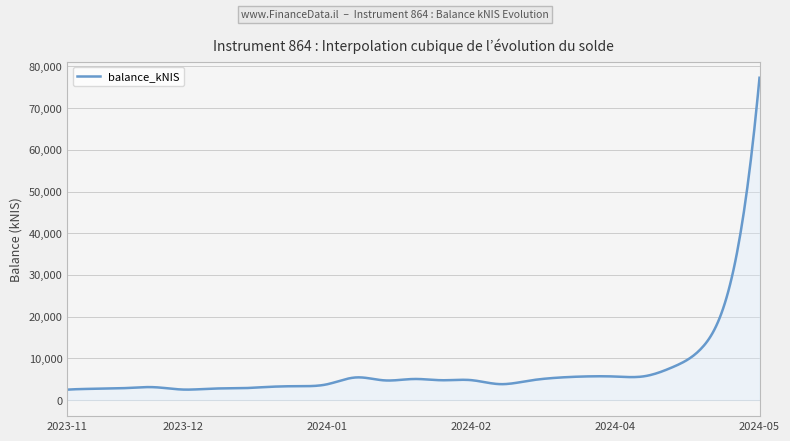

What is the smallest value displayed?

2492.1